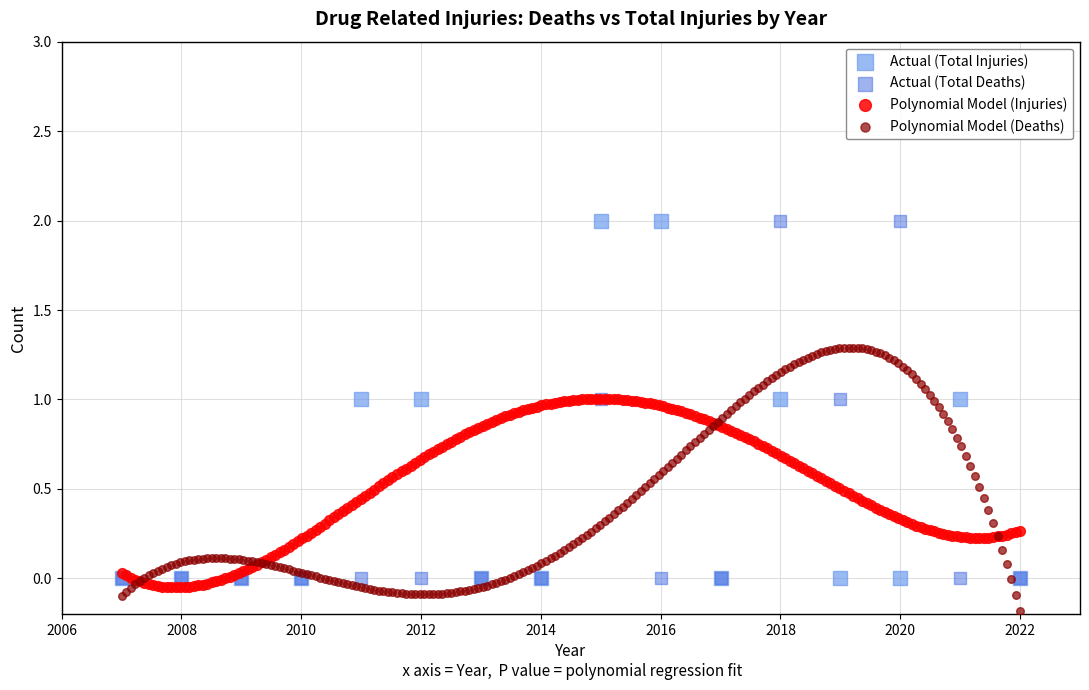

Which series contains the lowest Y value?

Polynomial Model (Deaths)